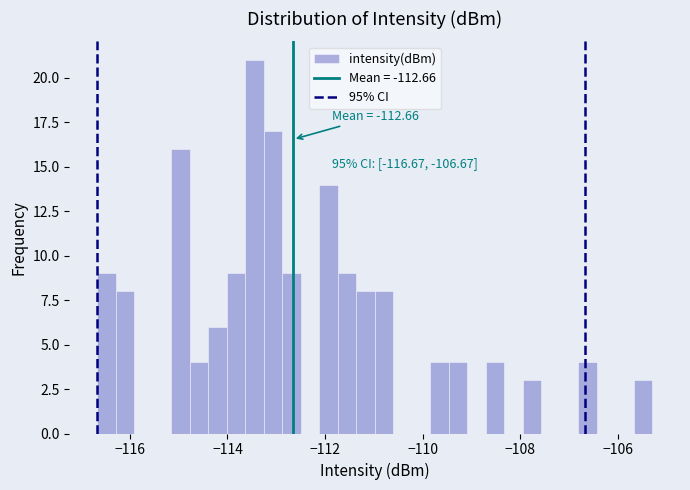

Around what value on the x-axis is the tallest bar? Give the approximate position of its centre, as read against the axis.

-113.4